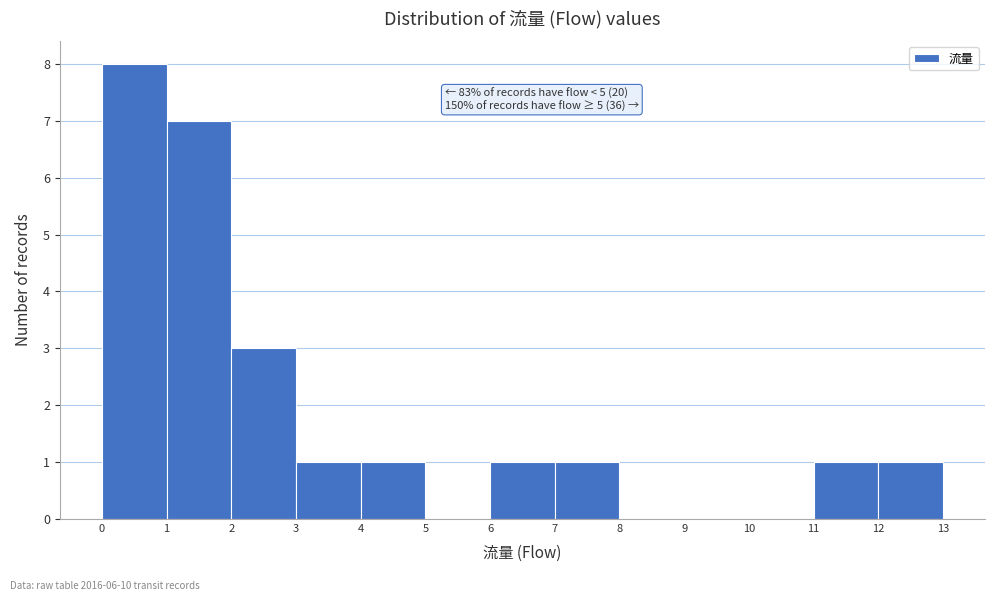

Which range on the x-axis has the tallest bar?

0 to 1